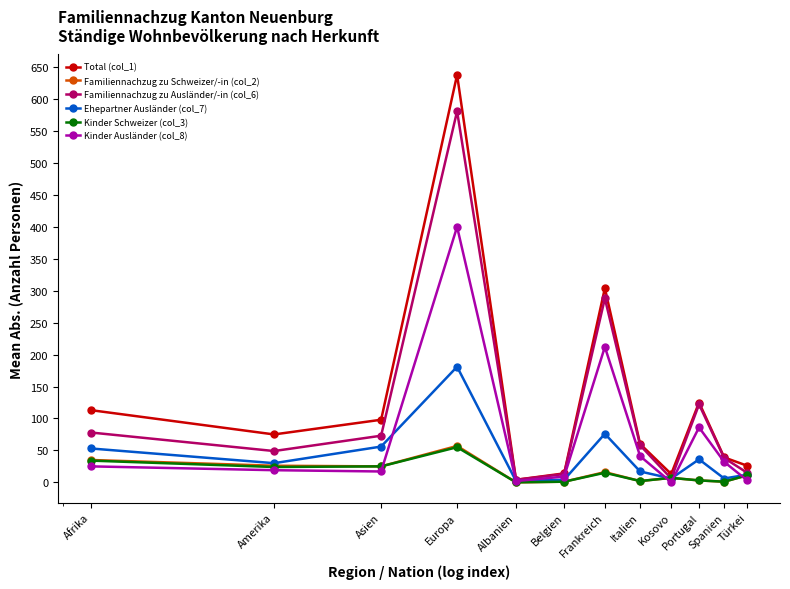

What are all the series names shown in the legend?

Total (col_1), Familiennachzug zu Schweizer/-in (col_2), Familiennachzug zu Ausländer/-in (col_6), Ehepartner Ausländer (col_7), Kinder Schweizer (col_3), Kinder Ausländer (col_8)